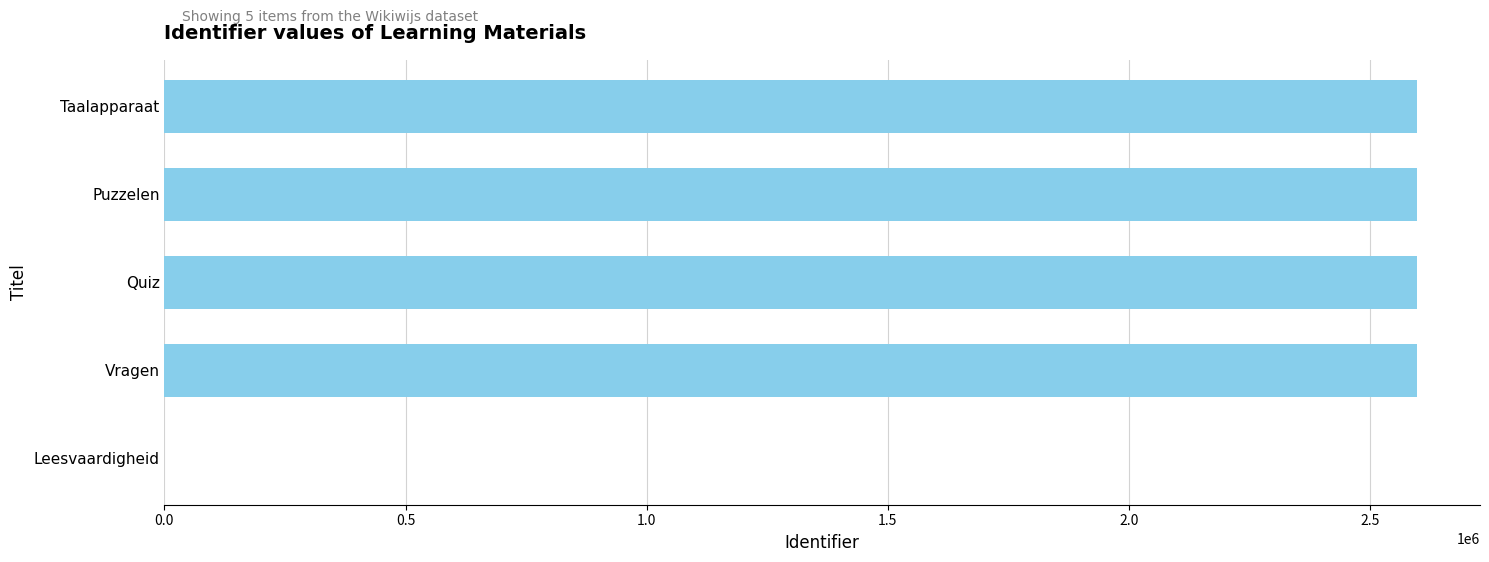

What is the change in value from Vragen to Leesvaardigheid?

-2597661